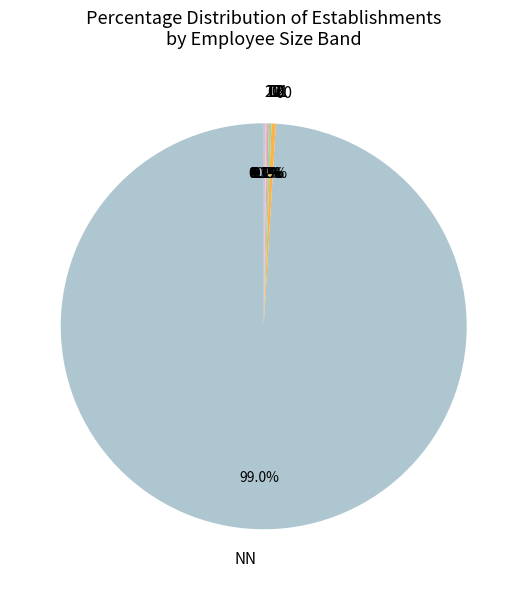

Does NN represent more than half of the total?

Yes